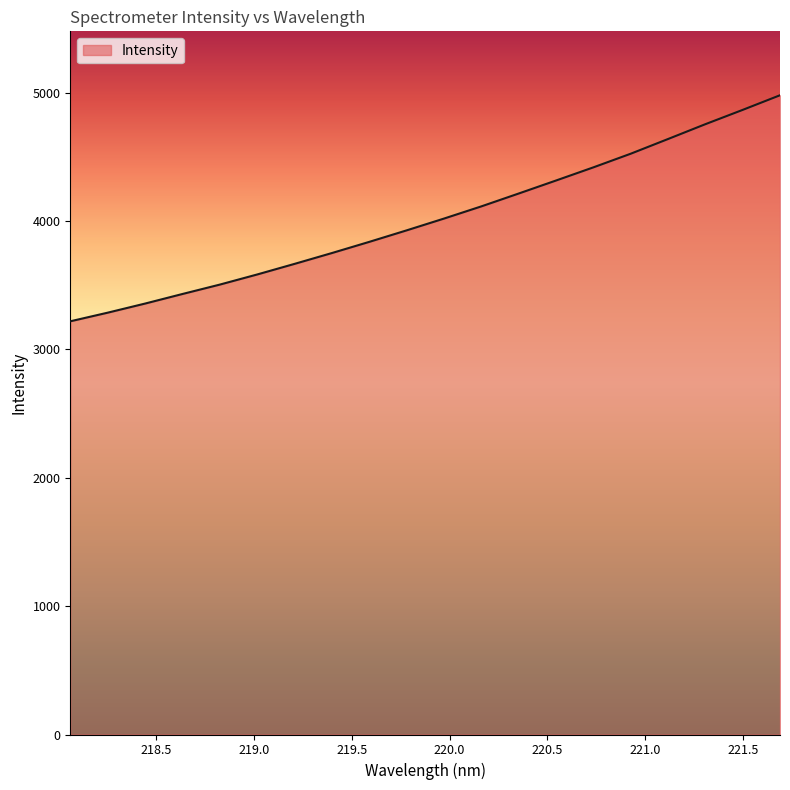

Count the number of categories in the chart.

20